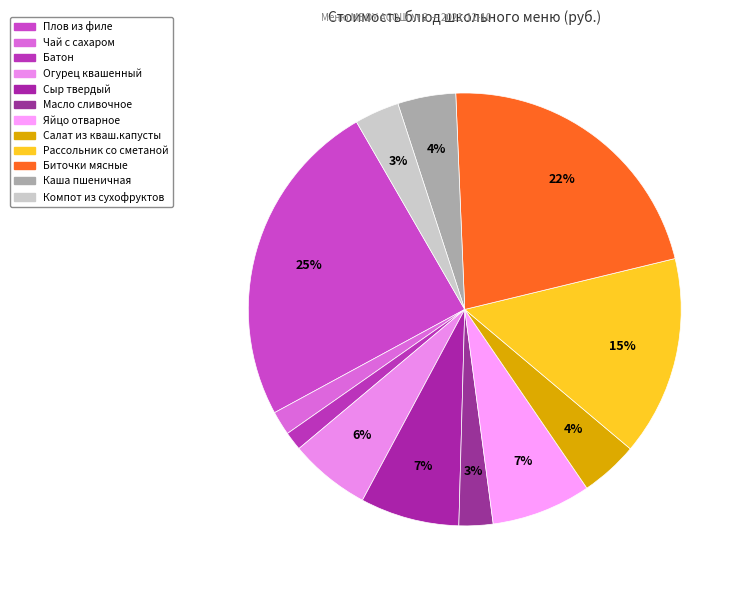

What percentage is NOT represented by Чай с сахаром?

98.2%